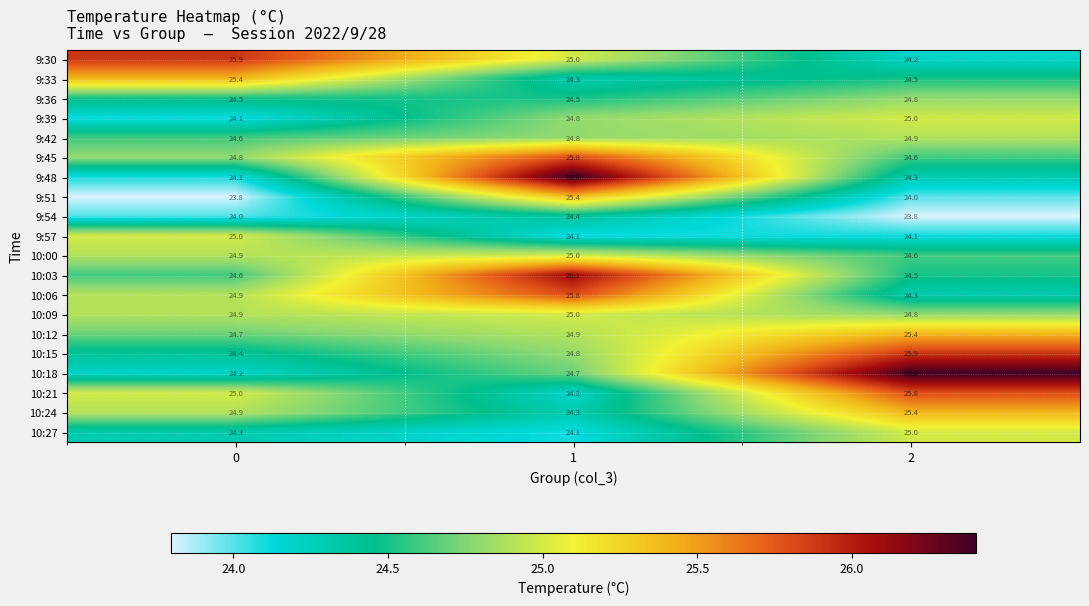

What is the smallest value displayed?

23.8